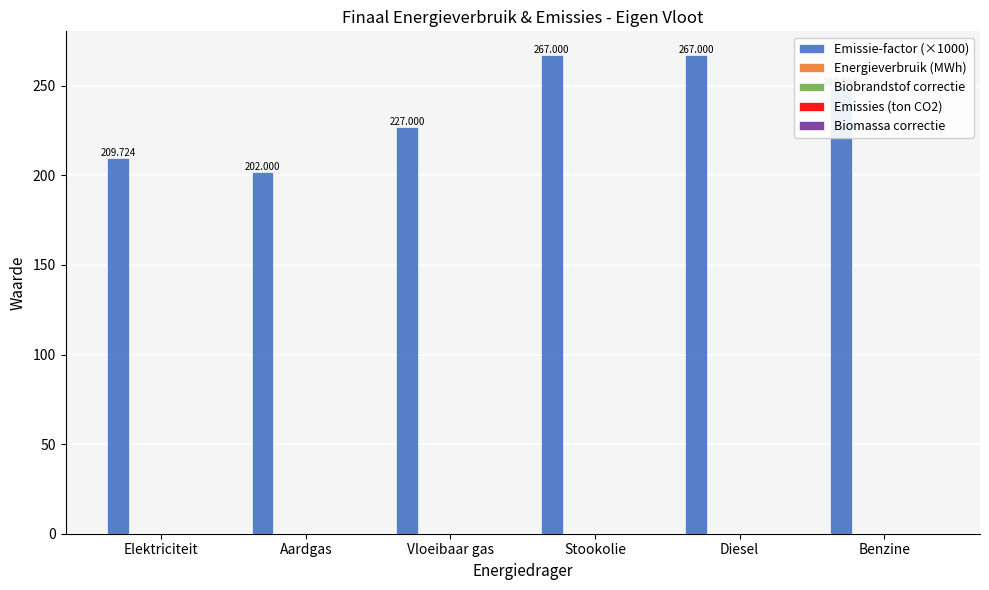

What is the greatest value displayed?

267.0